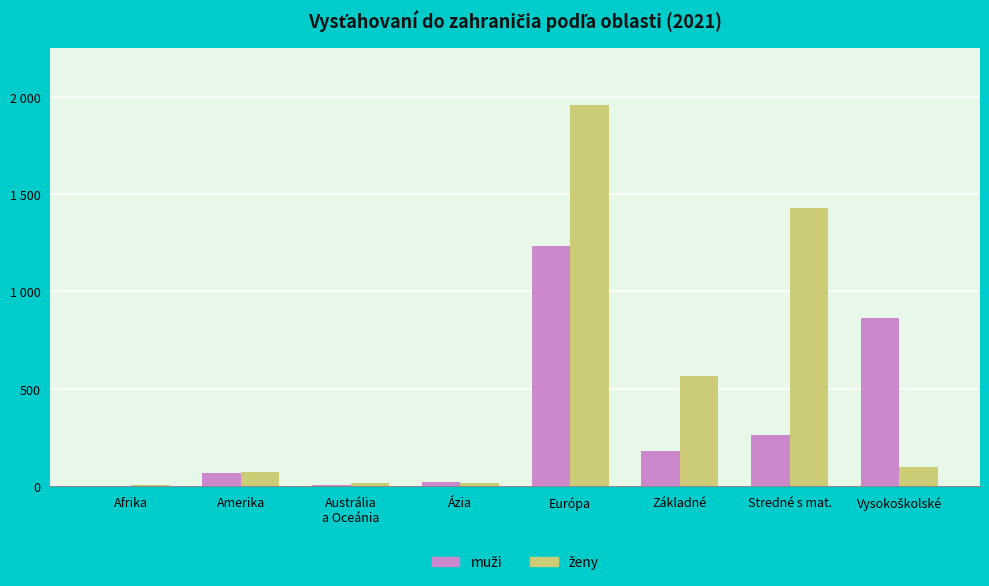

What is the difference between the maximum and second lowest values in the ženy series?

1945